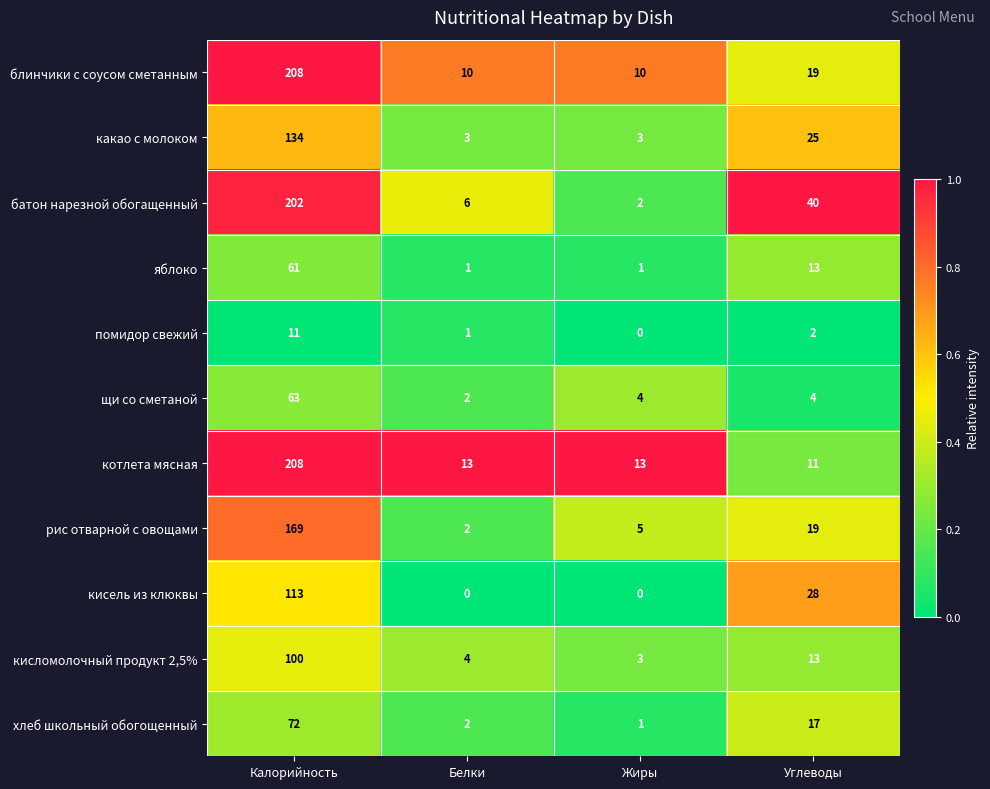

The батон нарезной обогащенный series shows 1 at Жиры. True or false?

False